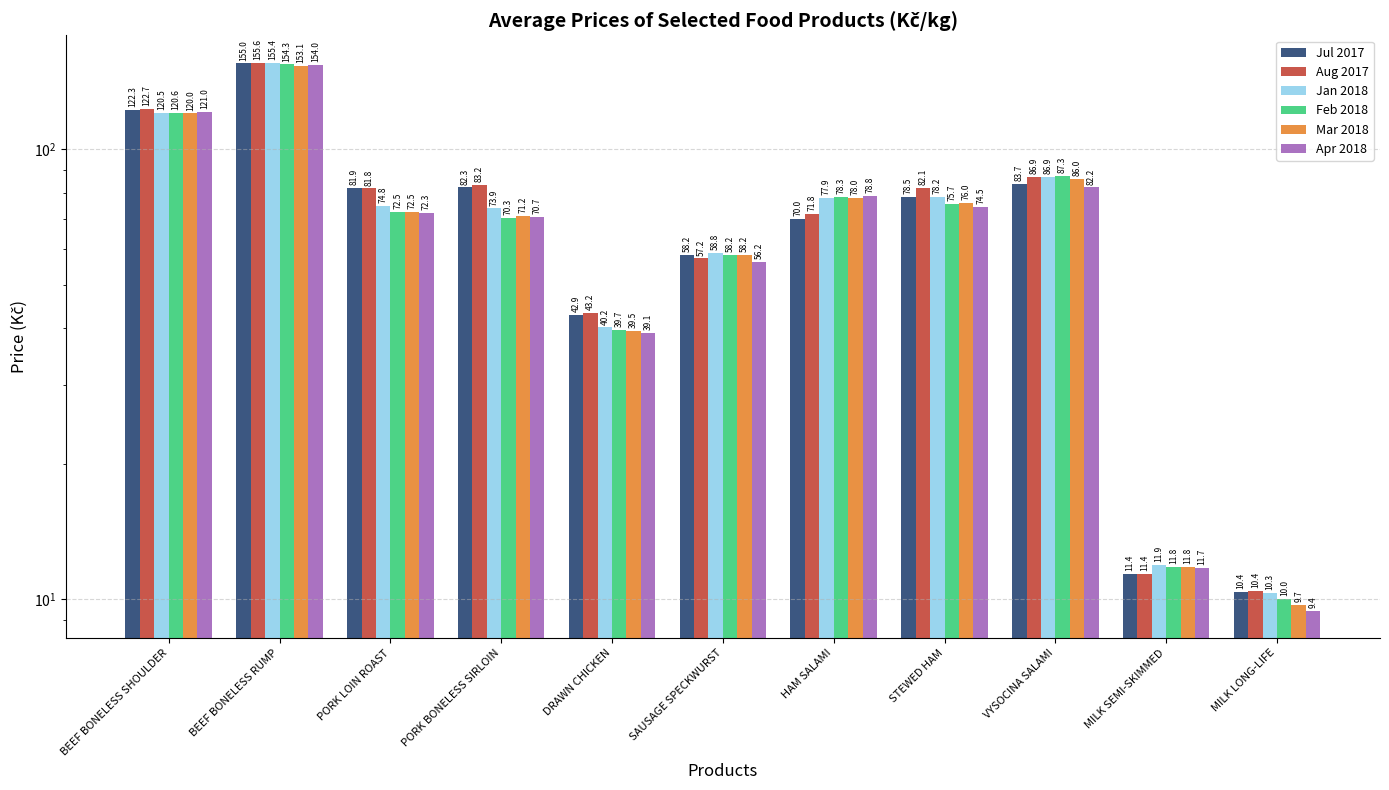

What is the label of the 9th bar from the left?

VYSOCINA SALAMI